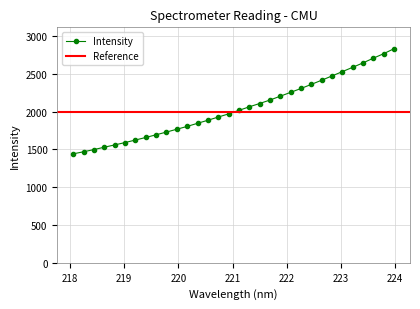

Reading right to left, list all the values displayed in this chart.

223.9802=2830.6	223.7895=2765.0	223.5987=2705.5	223.408=2643.4	223.2172=2584.8	223.0264=2527.7	222.8355=2470.9	222.6447=2414.1	222.4538=2359.3	222.263=2304.9	222.0721=2253.7	221.8812=2203.2	221.6902=2152.2	221.4993=2106.3	221.3083=2062.4	221.1174=2015.8	220.9264=1968.9	220.7354=1927.3	220.5444=1885.1	220.3533=1844.7	220.1623=1803.6	219.9712=1766.3	219.7801=1728.8	219.589=1692.9	219.3979=1657.4	219.2067=1623.5	219.0156=1590.1	218.8244=1558.7	218.6332=1528.9	218.442=1497.3	218.2508=1468.5	218.0596=1441.0